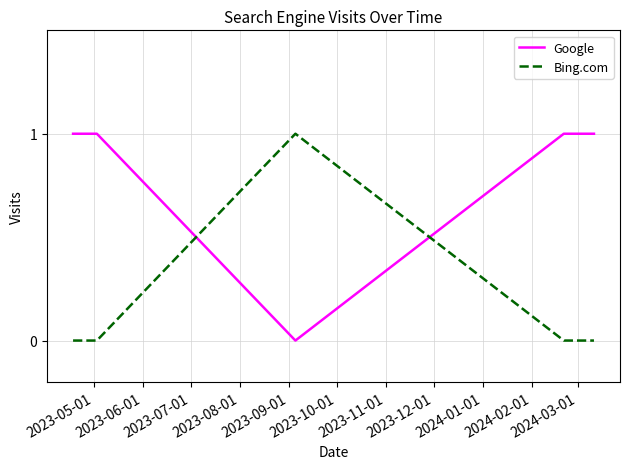

Reading right to left, what are all the values shown in this chart?

Google: 1	1	1	1	0	1	1
Bing.com: 0	0	0	0	1	0	0